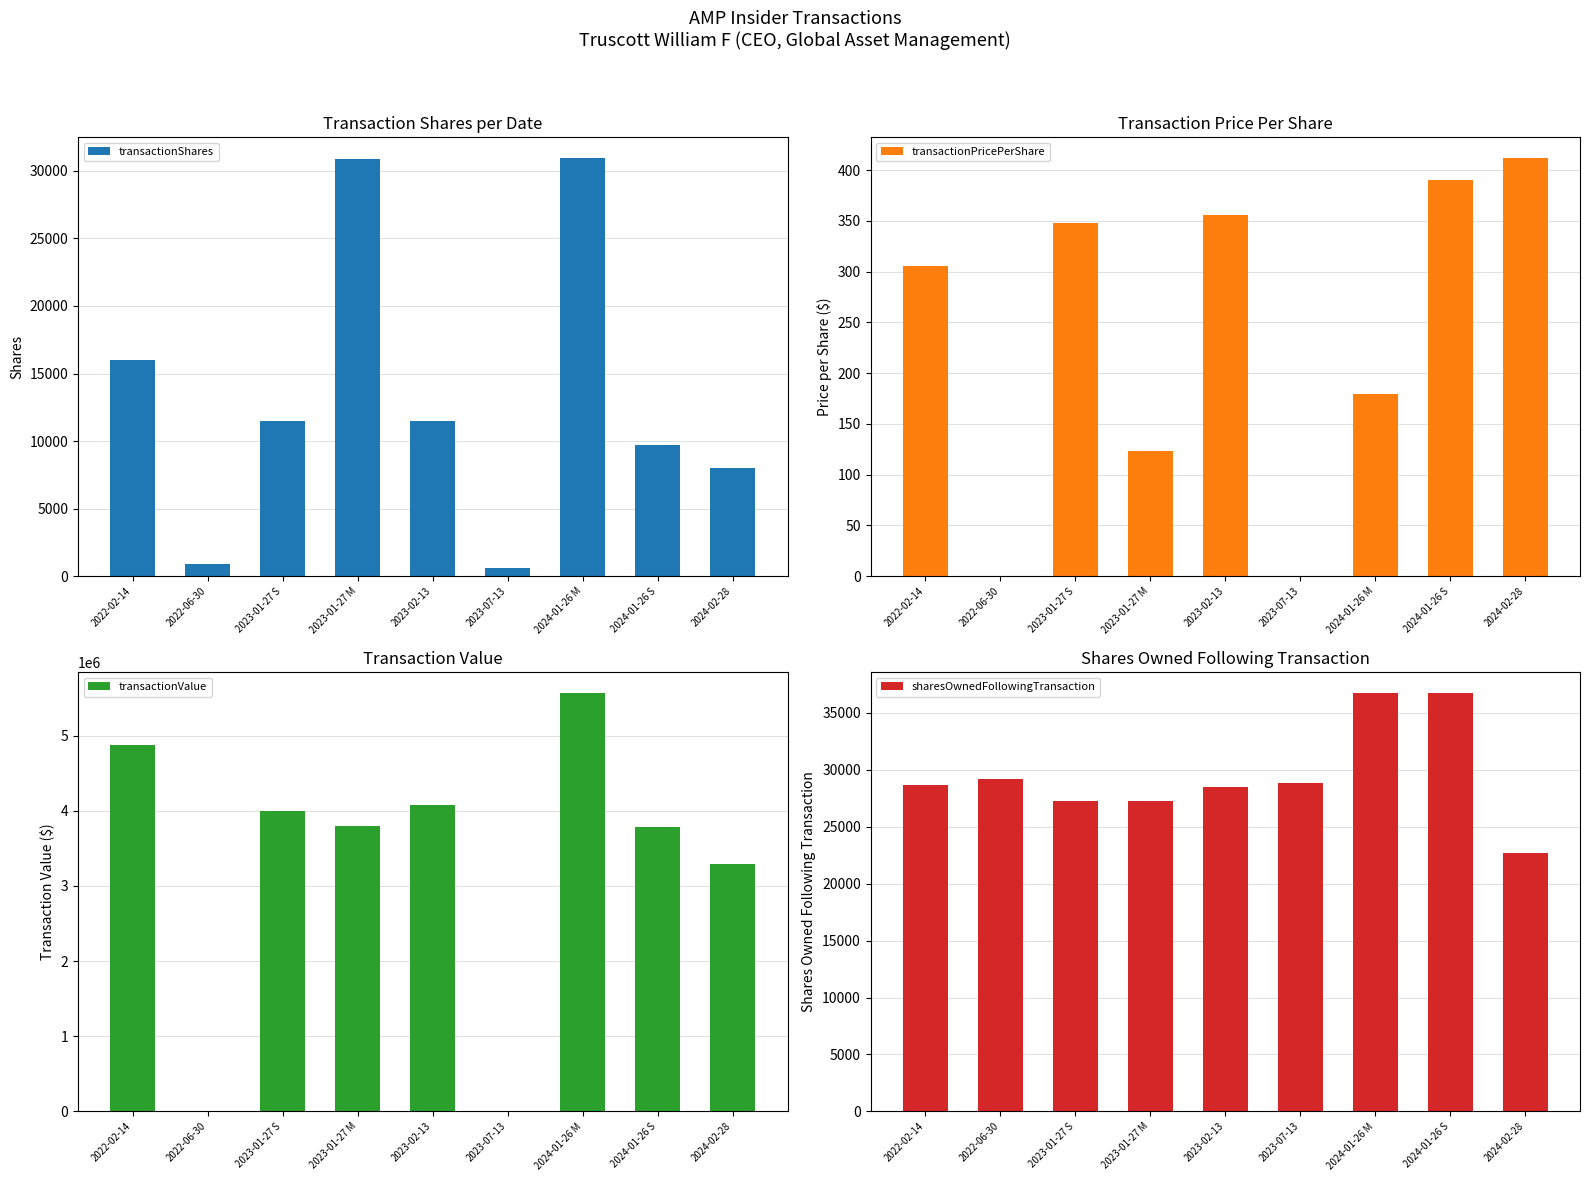

True or false: sharesOwnedFollowingTransaction has a value of 28462.0 at 2023-02-13.

True